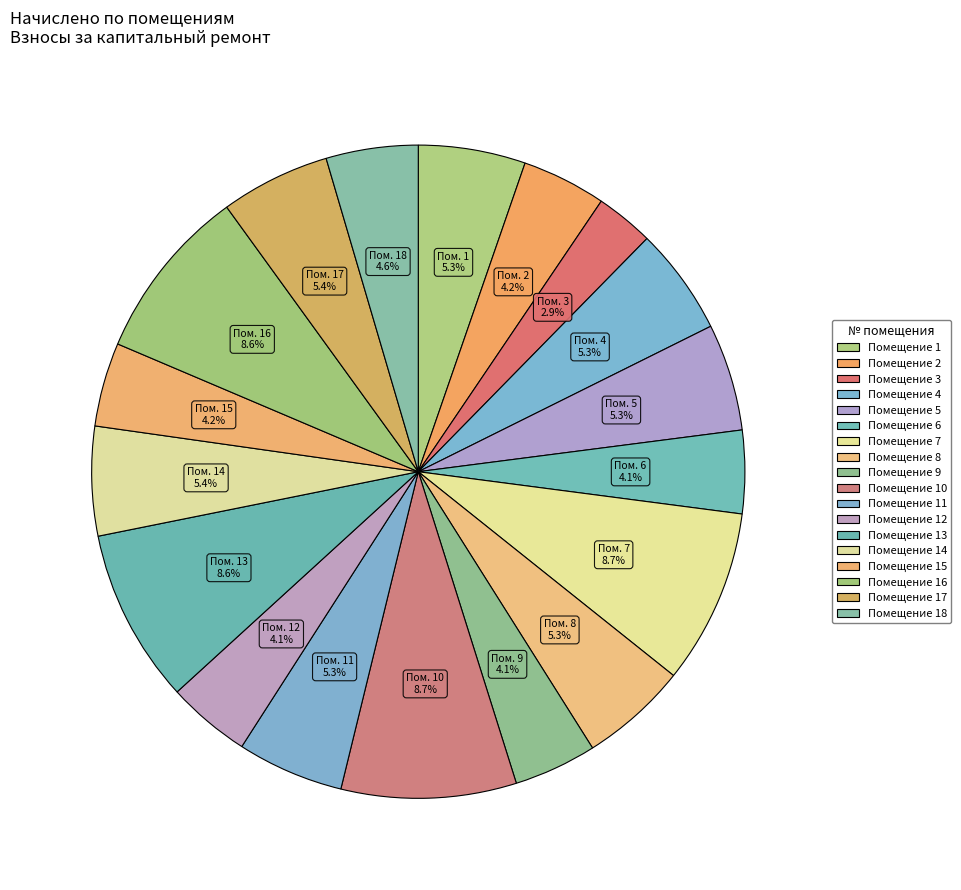

How many slices are in this pie chart?

18